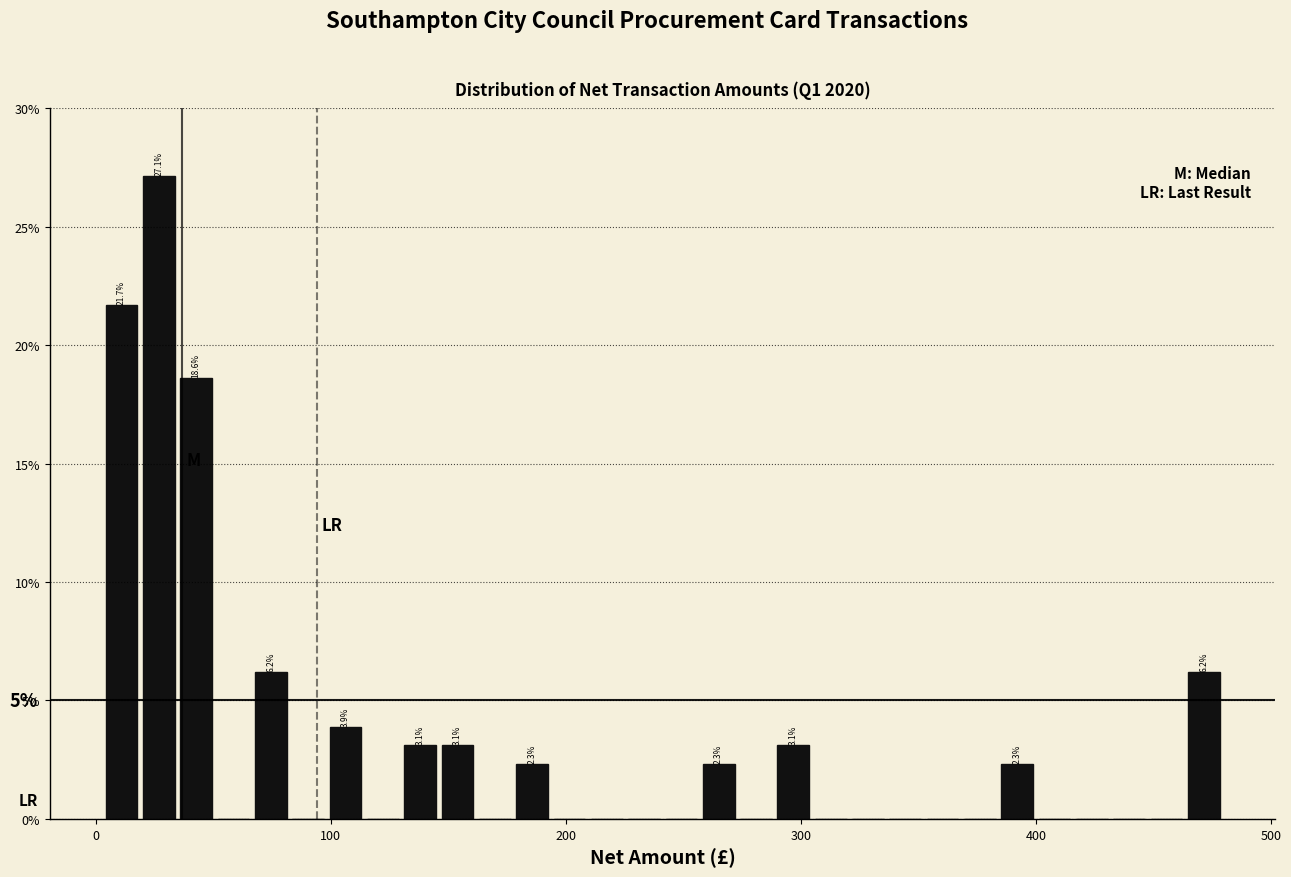

Around what value on the x-axis is the tallest bar? Give the approximate position of its centre, as read against the axis.

30